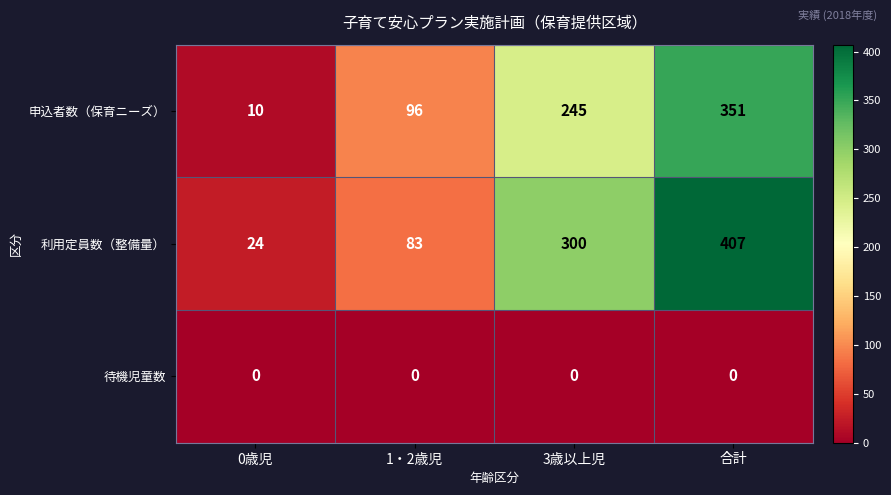

Reading left to right, extract all data points from this chart.

申込者数（保育ニーズ）: 0歳児=10	1・2歳児=96	3歳以上児=245	合計=351
利用定員数（整備量）: 0歳児=24	1・2歳児=83	3歳以上児=300	合計=407
待機児童数: 0歳児=0	1・2歳児=0	3歳以上児=0	合計=0